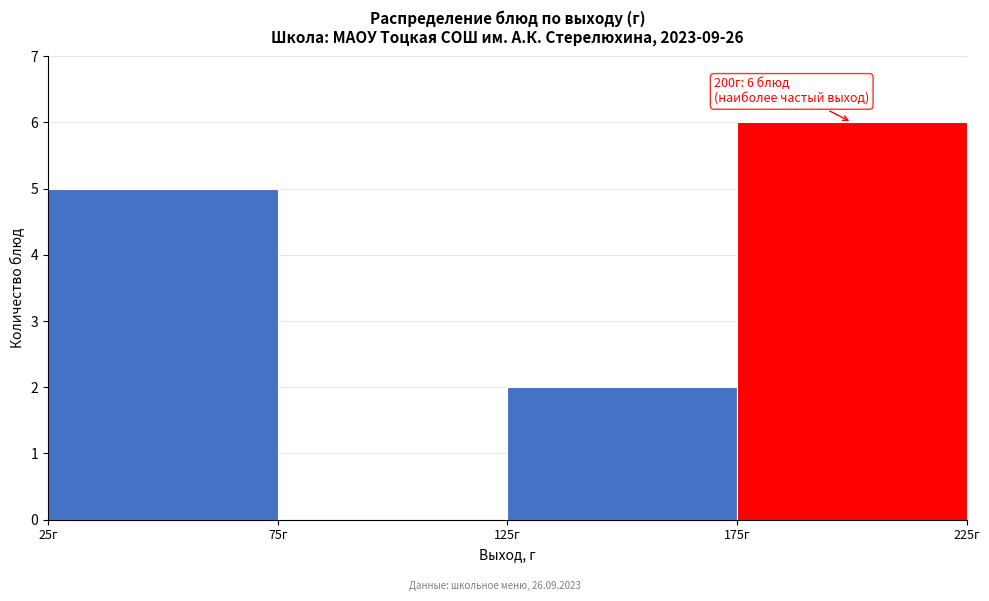

Which range on the x-axis has the tallest bar?

175 to 225